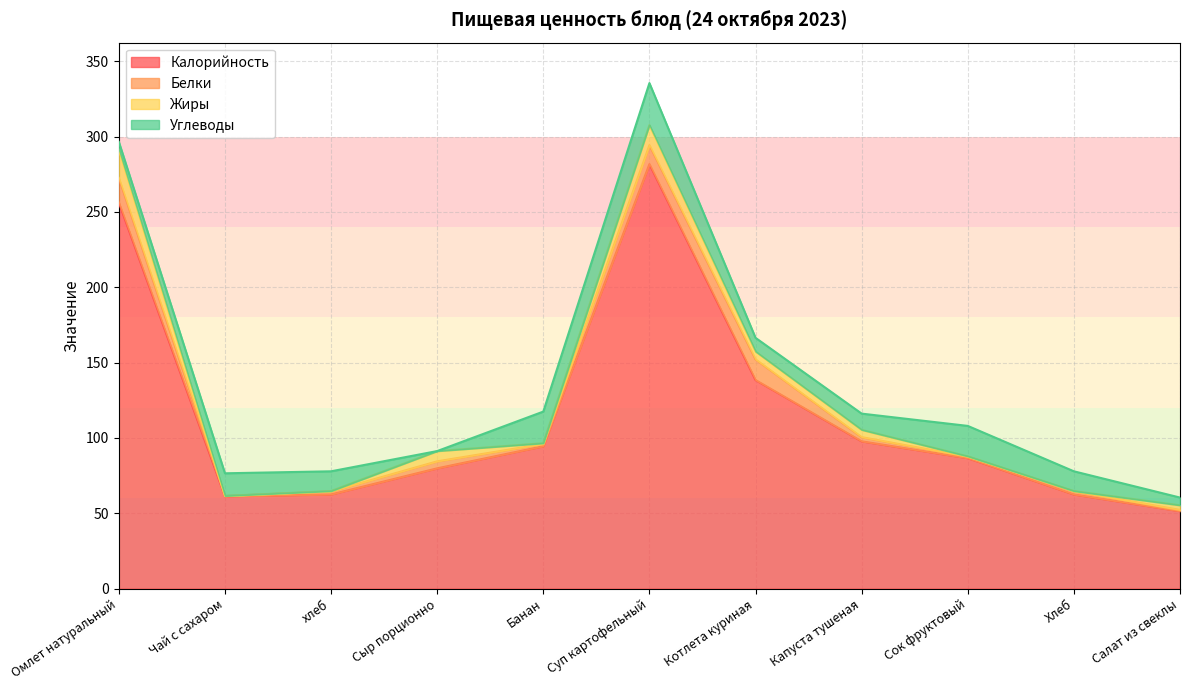

The value of Белки at Банан is 1.0. True or false?

False